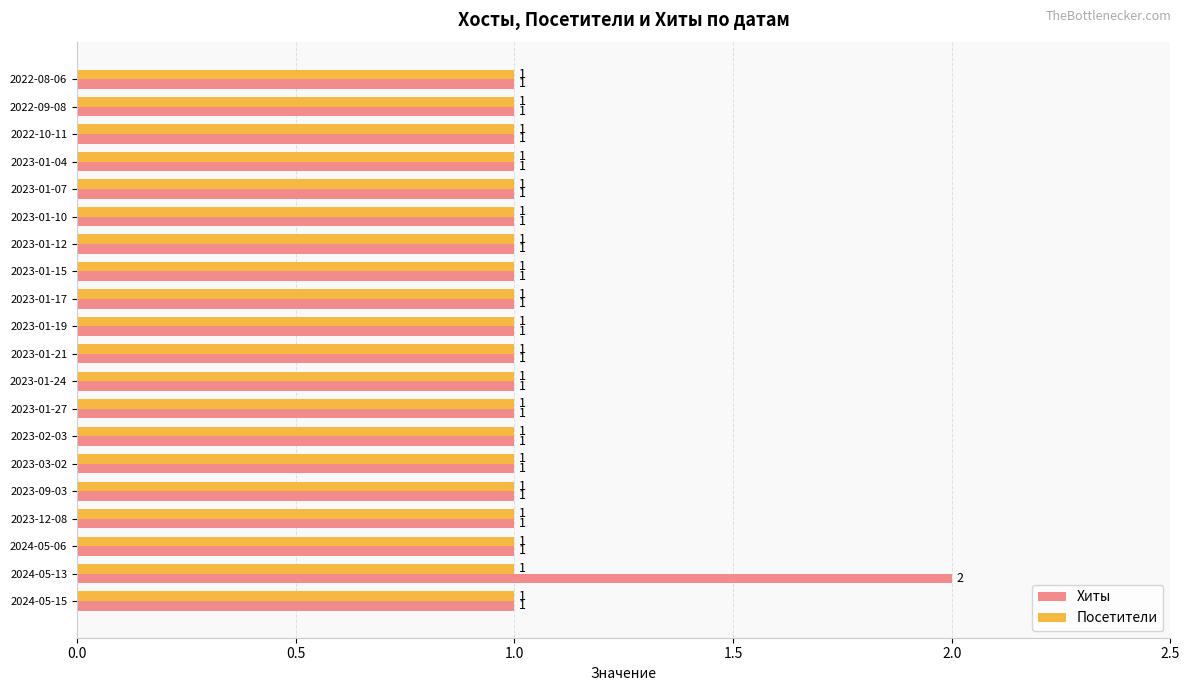

What are all the series names shown in the legend?

Хиты, Посетители